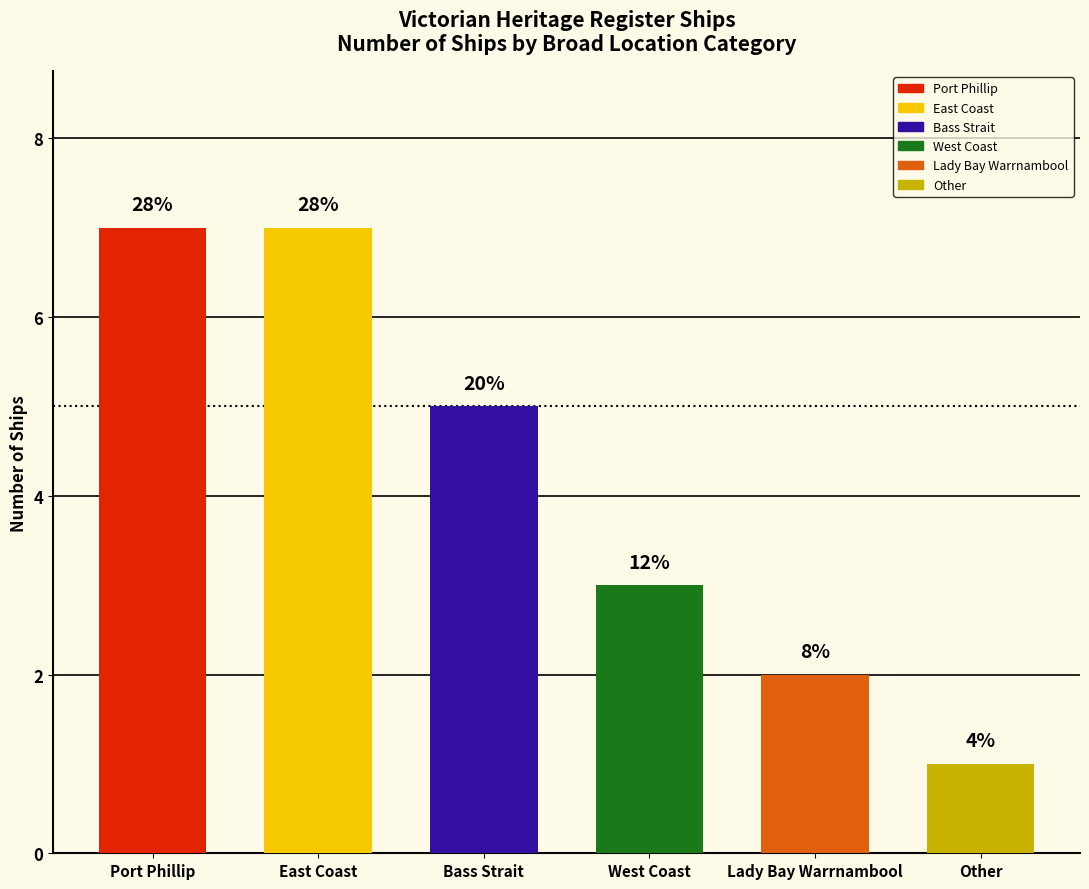

What is the smallest value displayed?

1